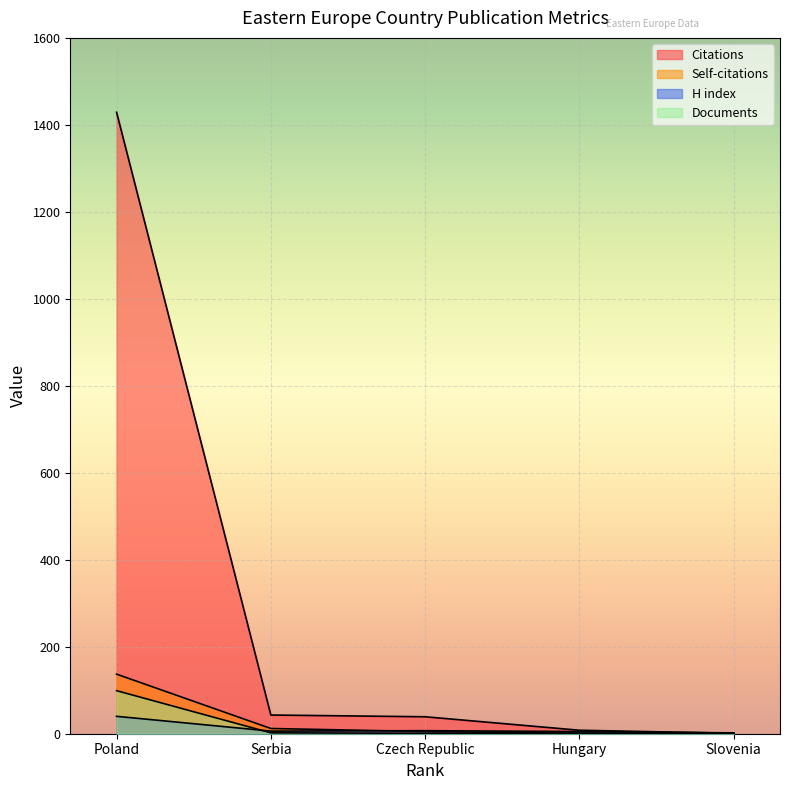

At which category is the sum across all series the highest?

Poland